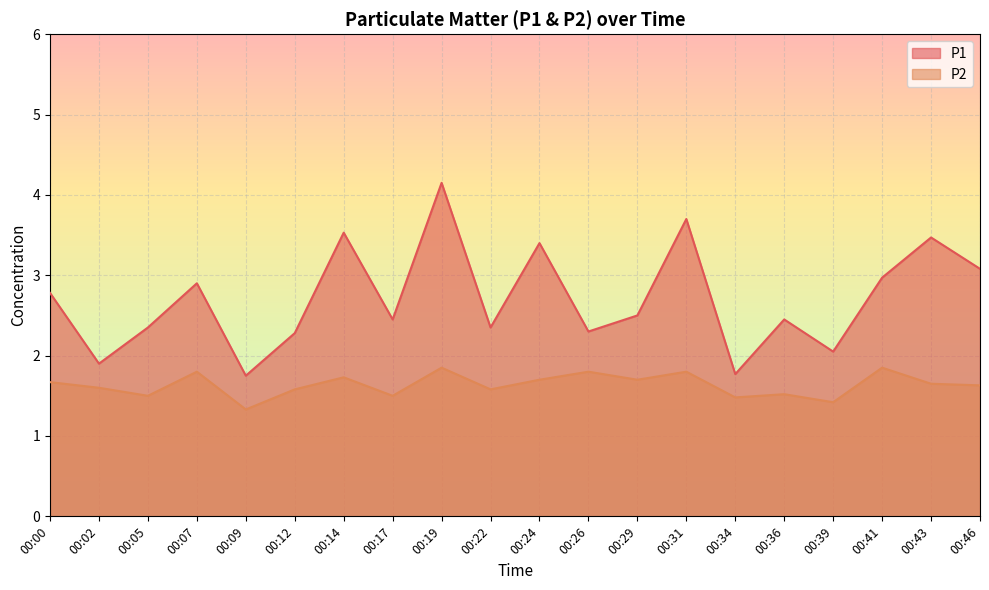

How many lines are shown in the chart?

2